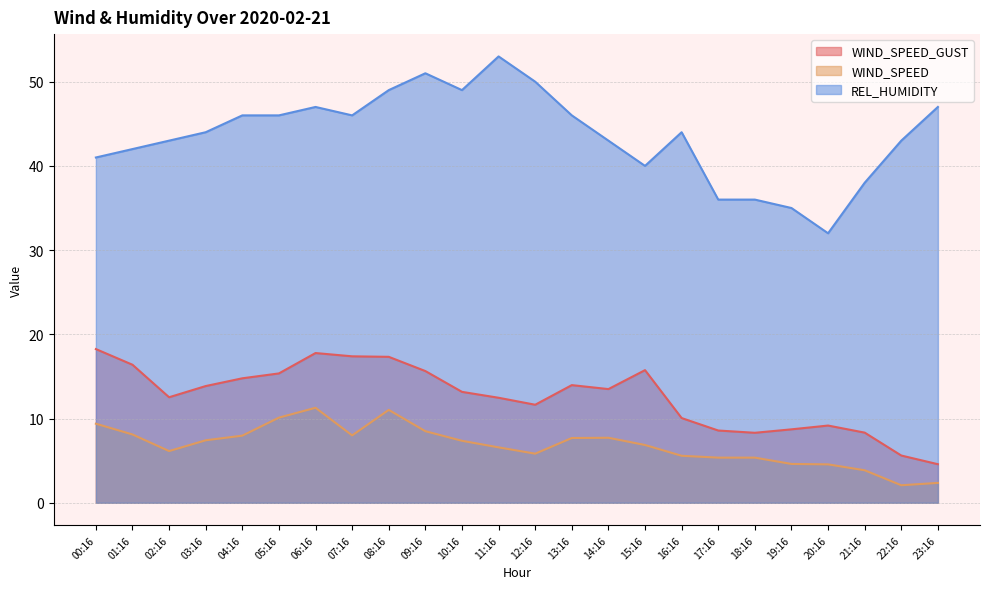

How many values in the WIND_SPEED_GUST series are below 13?

11